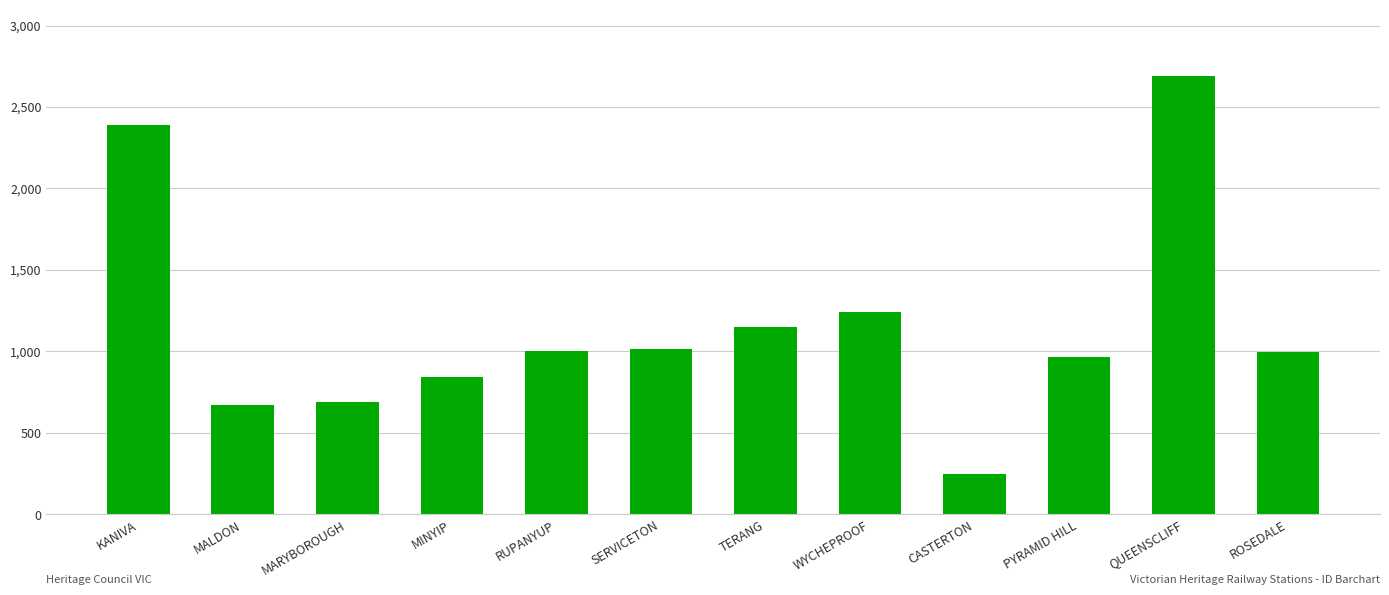

Read the value at MINYIP.

846